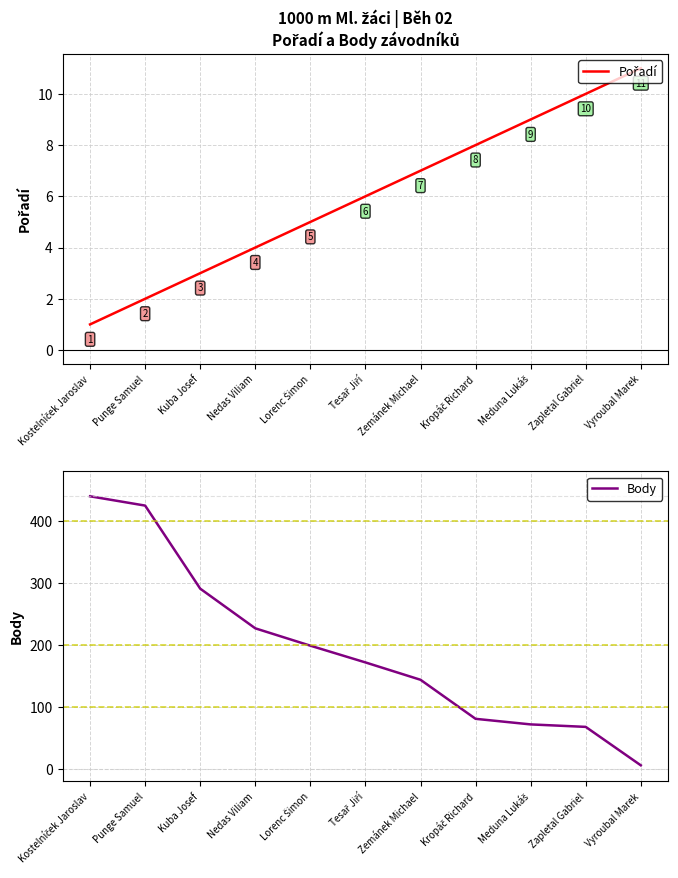

The Body series shows 266 at Lorenc Šimon. True or false?

False